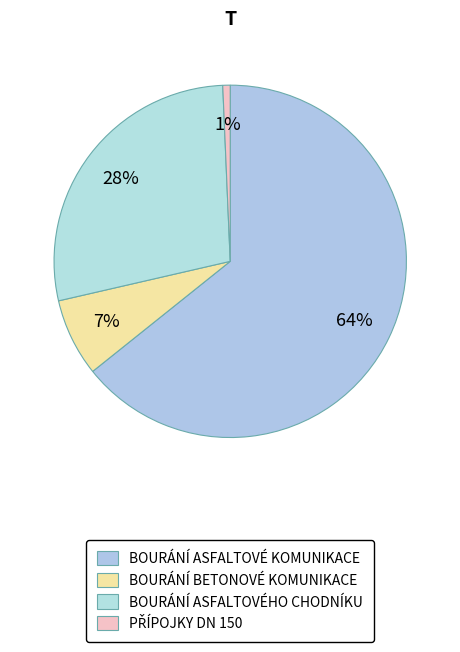

Count the number of slices in the pie.

4